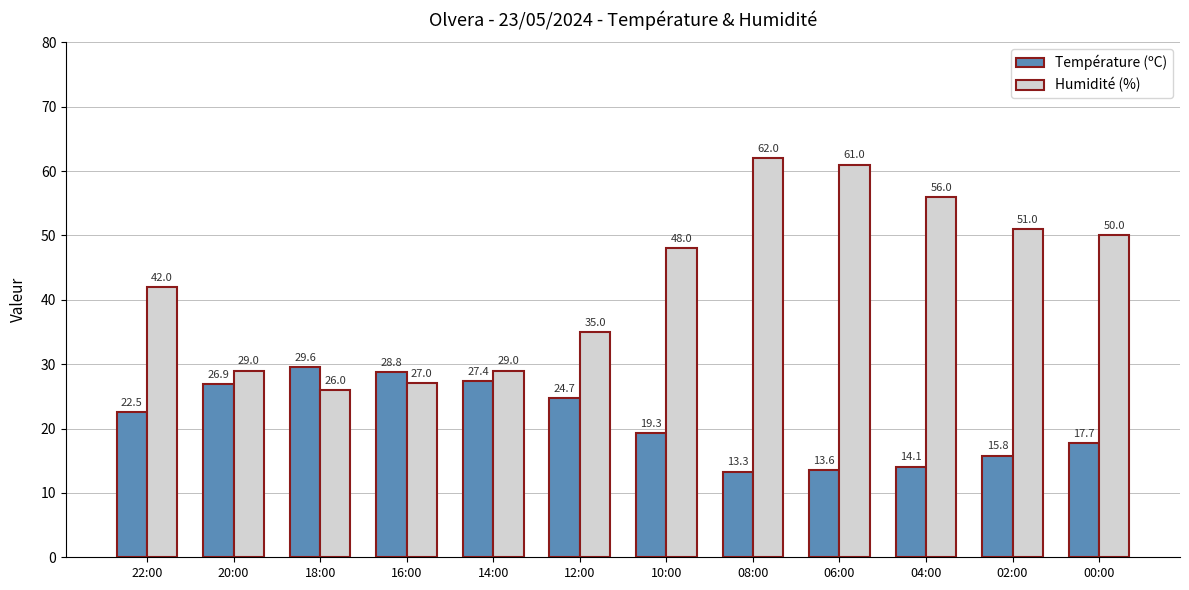

What position from the right is 04:00?

3